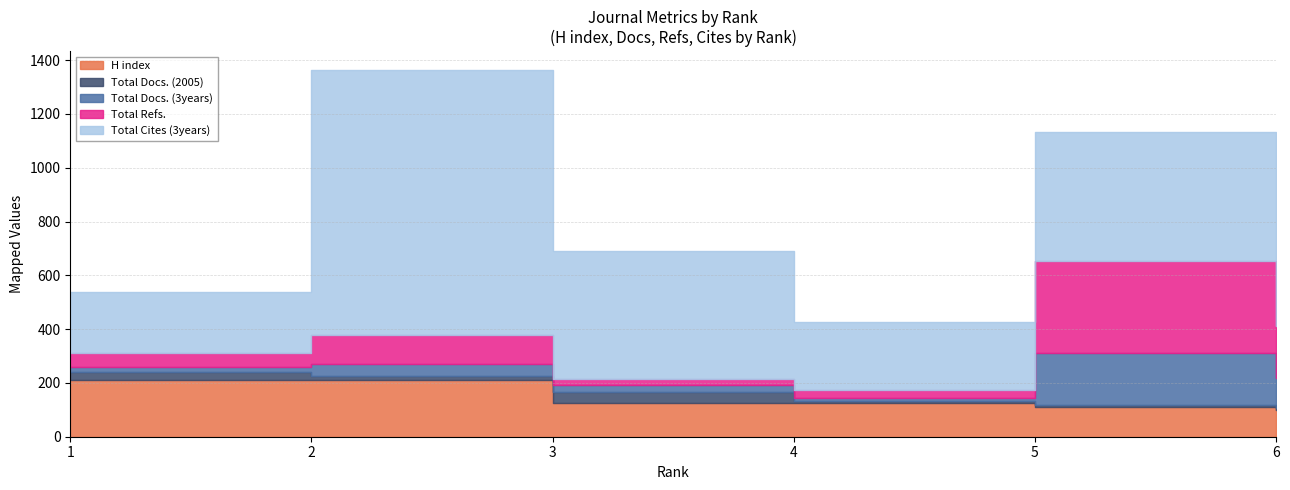

What are all the series names shown in the legend?

H index, Total Docs. (2005), Total Docs. (3years), Total Refs., Total Cites (3years)